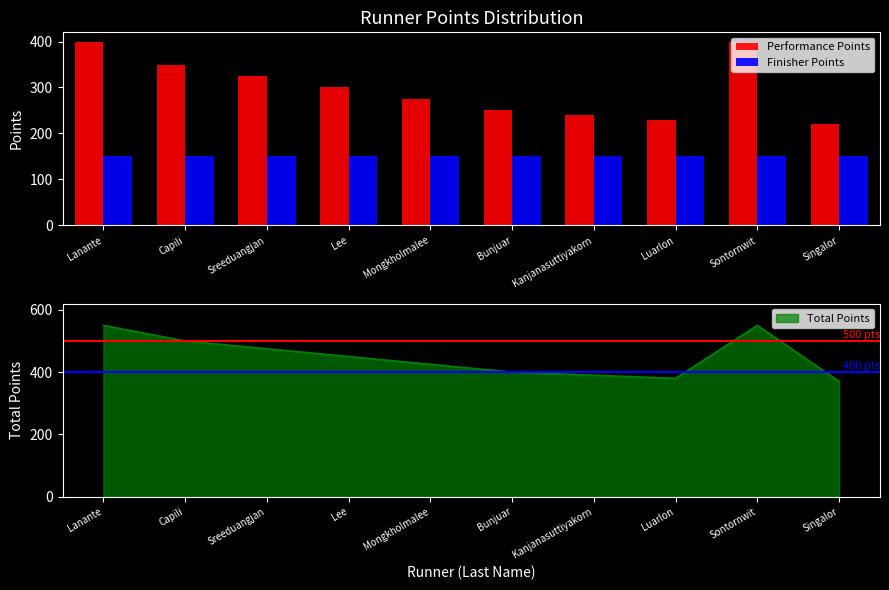

What is the label of the 7th bar from the right?

Lee